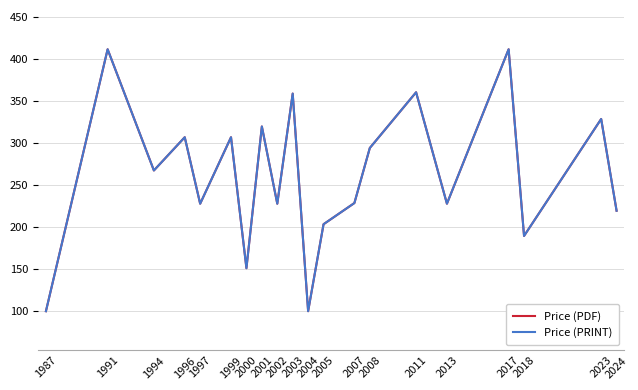

Is this an area chart (filled region under the line)?

No